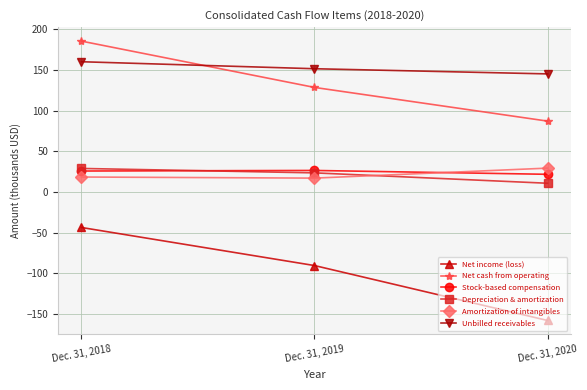

What is the highest value of the Stock-based compensation series?

26.5